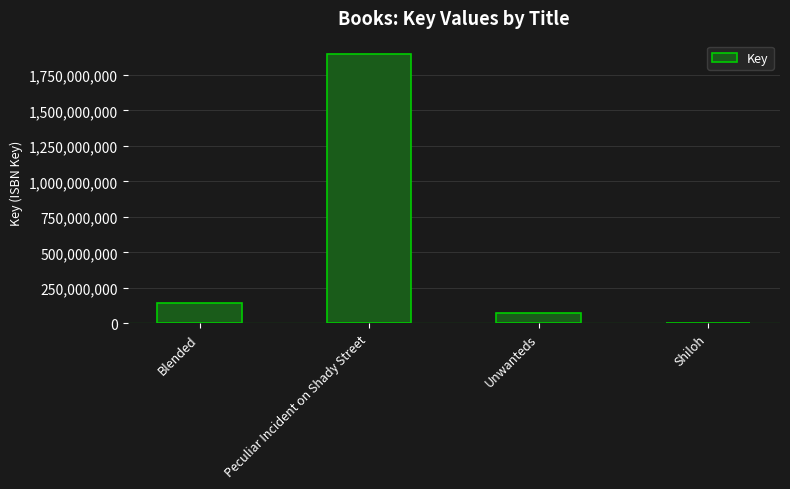

Reading left to right, extract all data points from this chart.

Blended=143940063	Peculiar Incident on Shady Street=1896397999	Unwanteds=70727444	Shiloh=5691